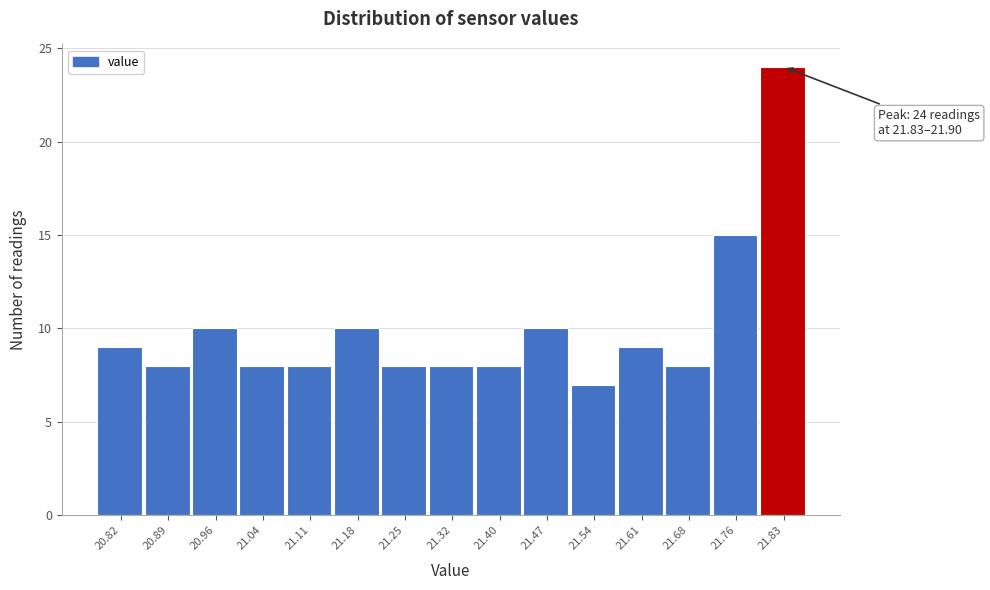

Reading right to left, transcribe all the data shown in this chart.

21.83=24	21.76=15	21.68=8	21.61=9	21.54=7	21.47=10	21.40=8	21.32=8	21.25=8	21.18=10	21.11=8	21.04=8	20.96=10	20.89=8	20.82=9